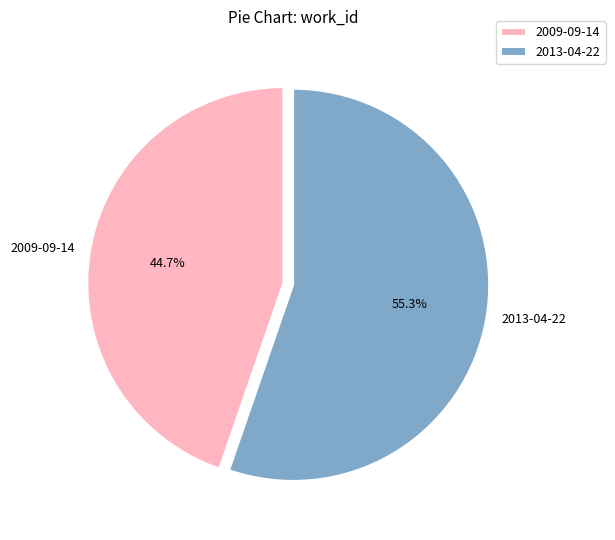

Rank the categories by value from highest to lowest.

2013-04-22, 2009-09-14